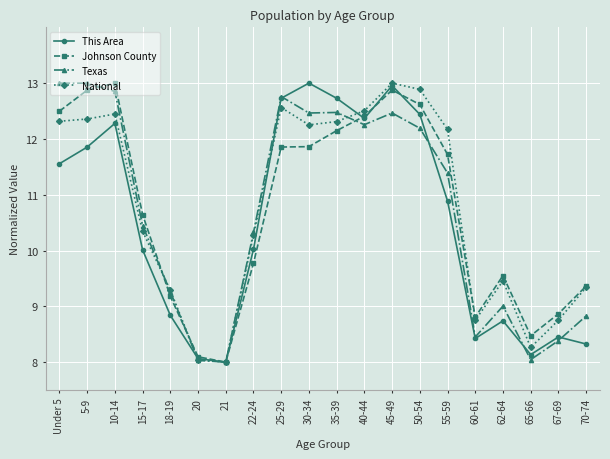

Is it true that This Area equals 12.7 at 35-39?

True